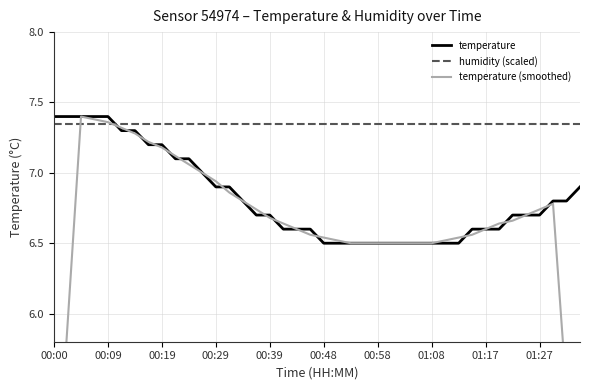

True or false: temperature (smoothed) and temperature cross at least once.

True